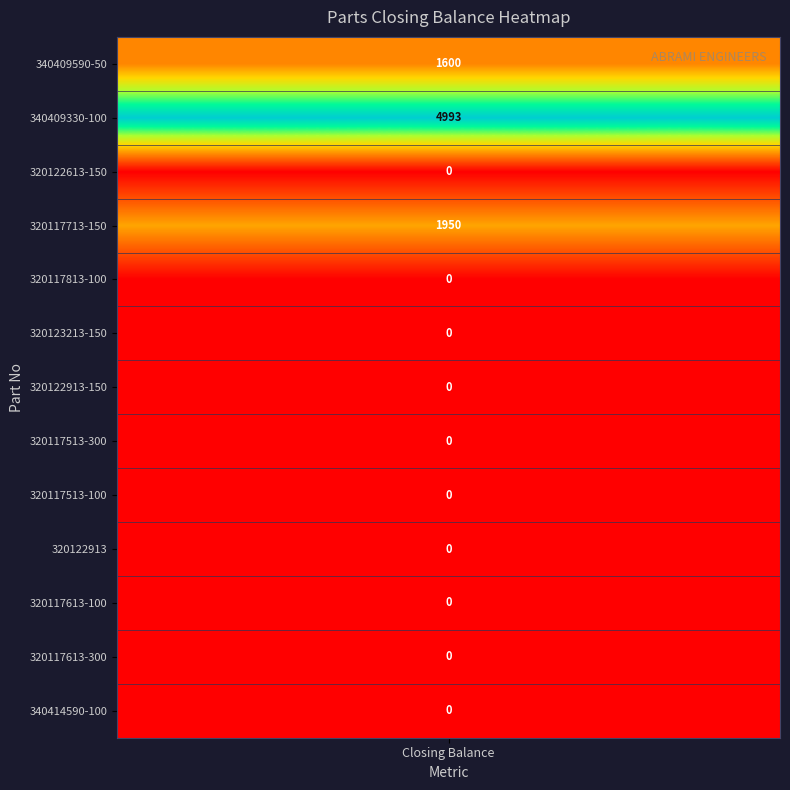

Which has a higher value, 320122613-150 or 320117613-100?

320122613-150